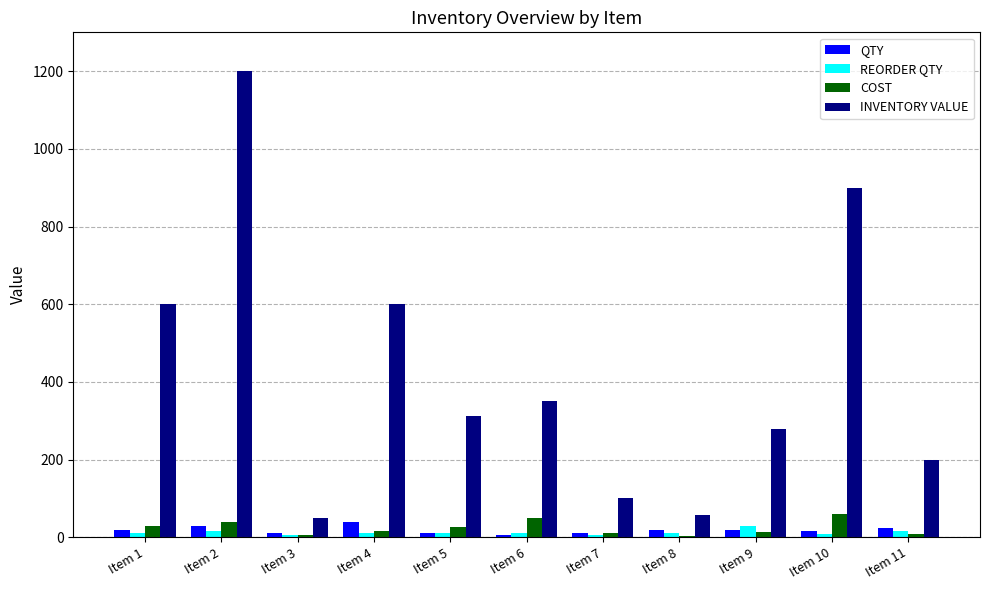

Which category has the highest value across all series?

Item 2